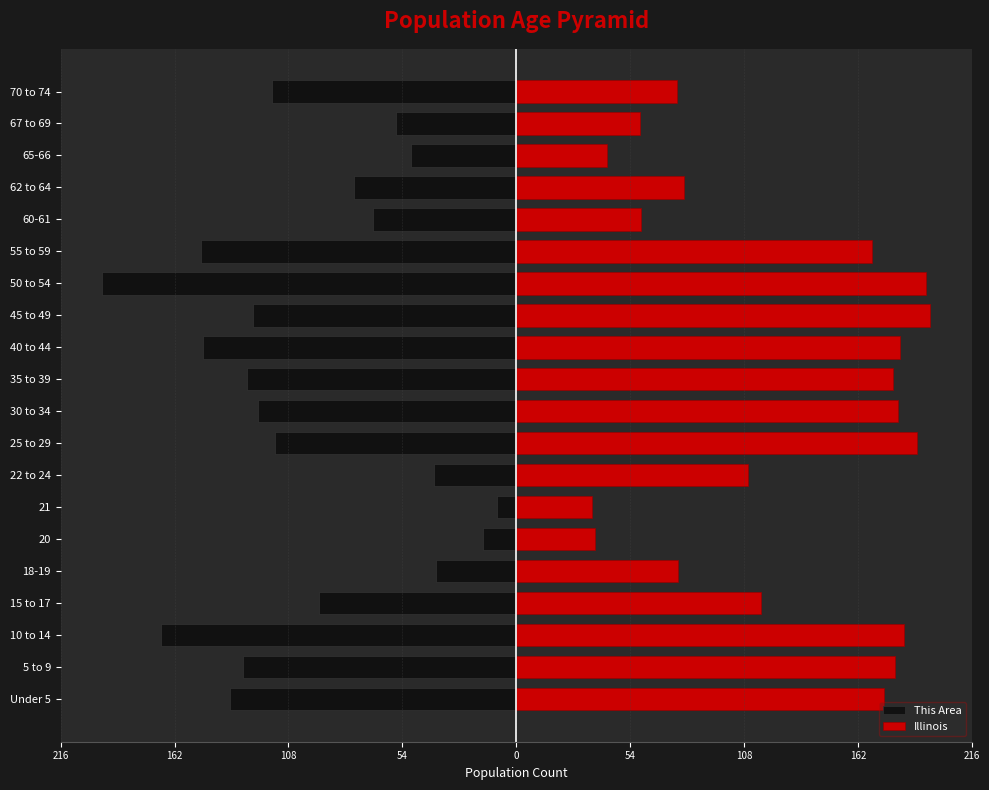

How many bars are there in total?

40